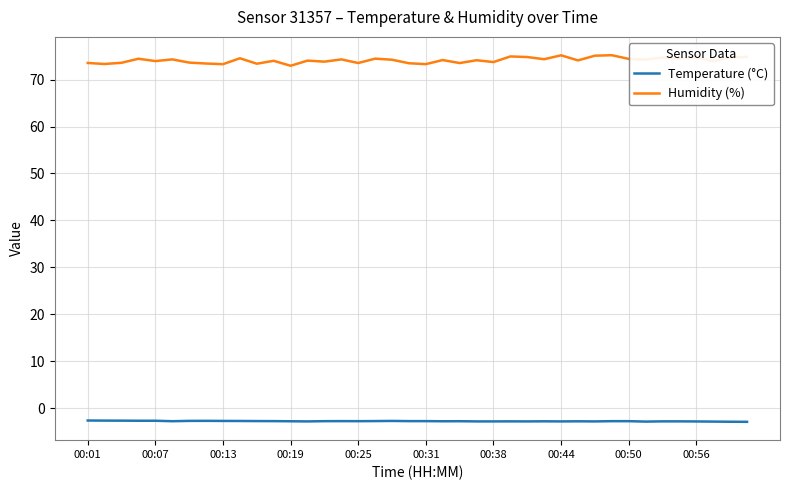

What is the highest value of the Humidity (%) series?

75.2